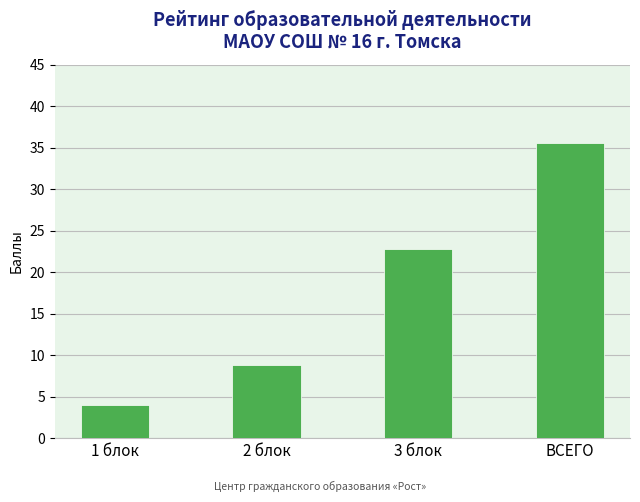

What is the label of the 1st bar from the left?

1 блок